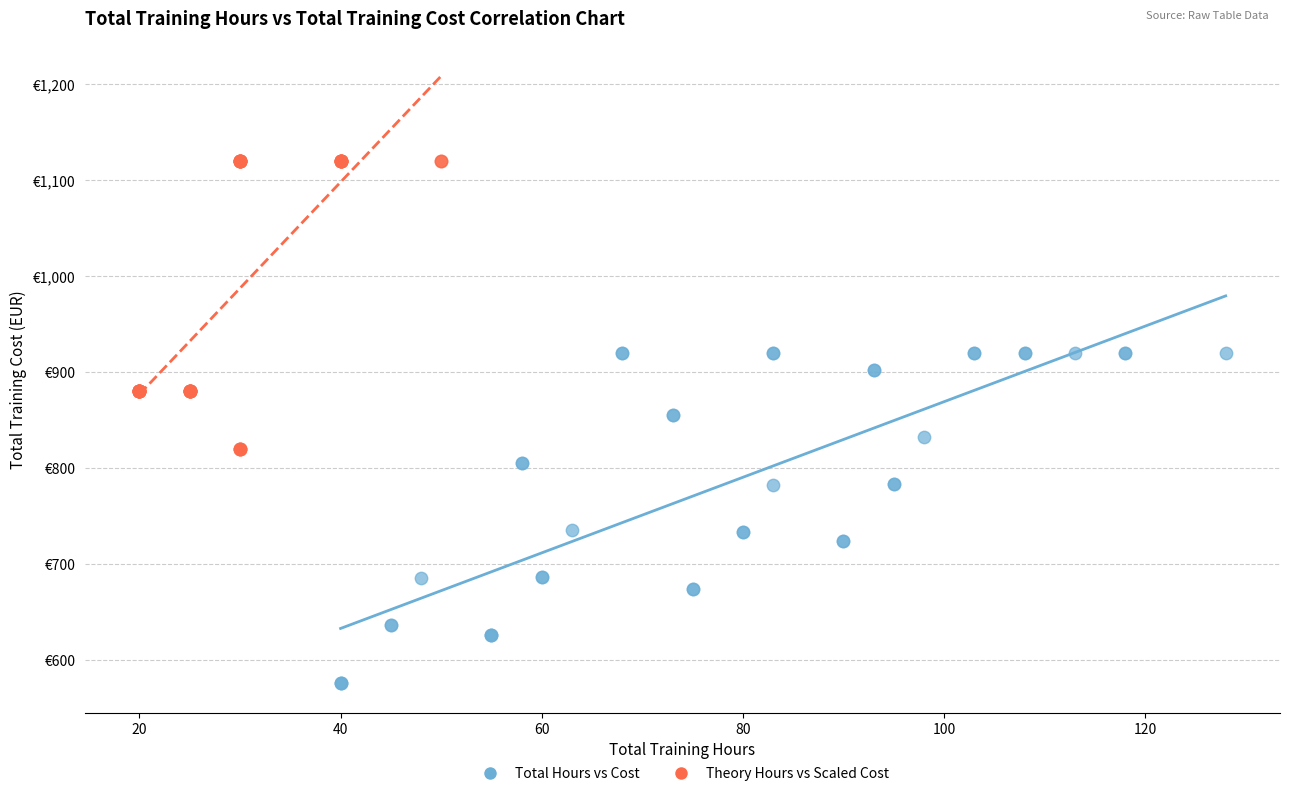

Which series reaches the maximum Y coordinate?

Theory Hours vs Scaled Cost